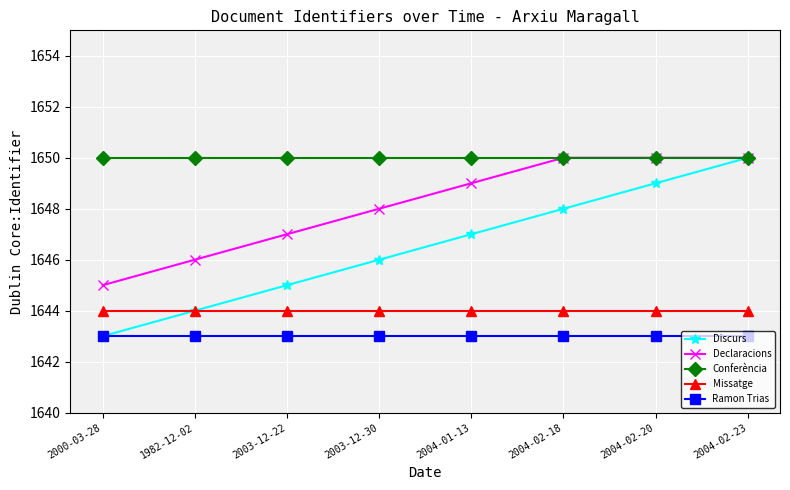

What is the spread (max minus min) of values at 2003-12-22?

7